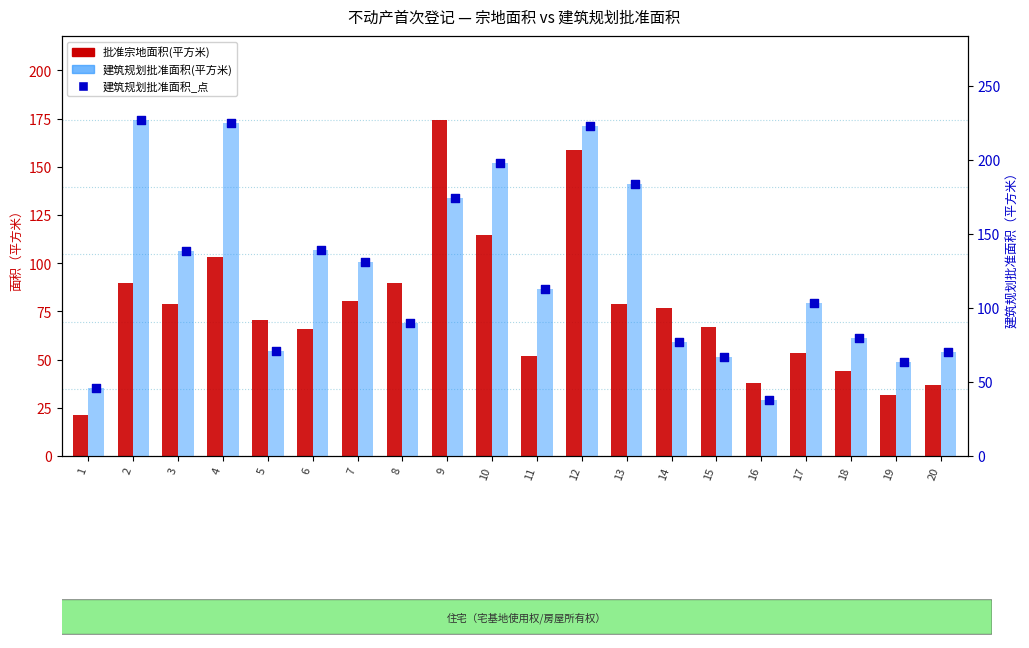

What is the total value across all series at 17?

260.0